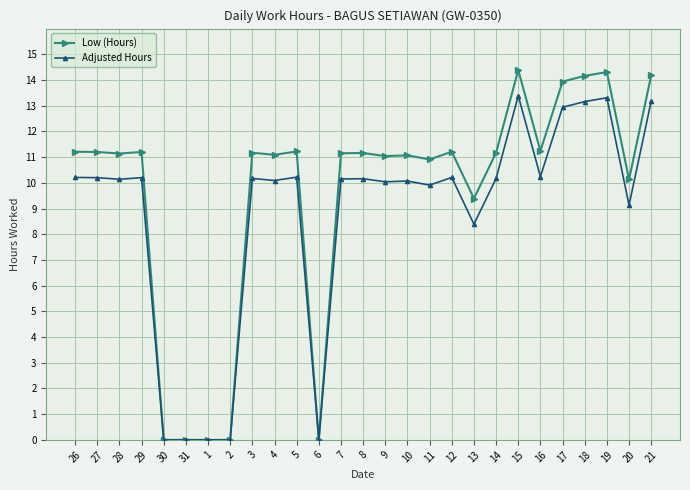

Is the value of Low (Hours) at 19 greater than the value of Adjusted Hours at 5?

Yes